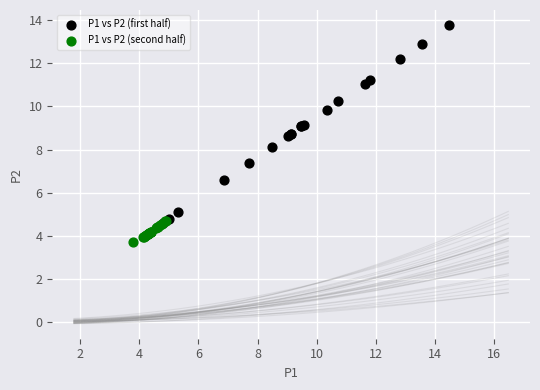

What are all the series names shown in the legend?

P1 vs P2 (first half), P1 vs P2 (second half)